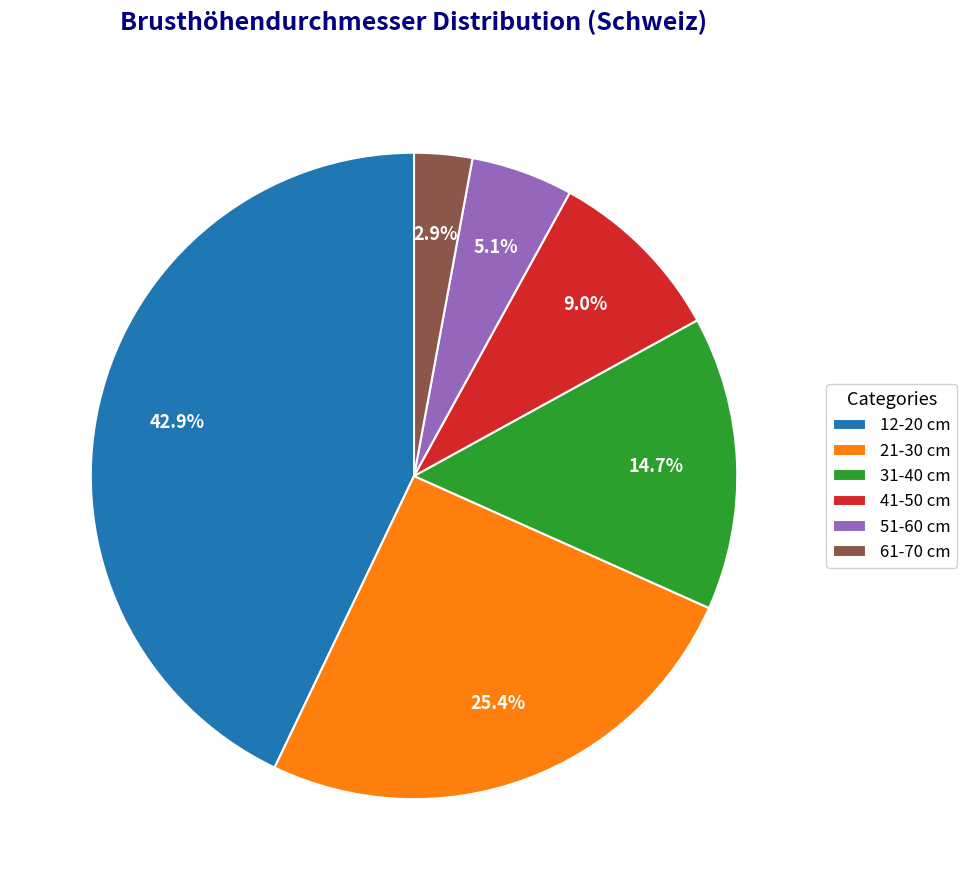

Which category has the biggest portion of the pie?

12-20 cm